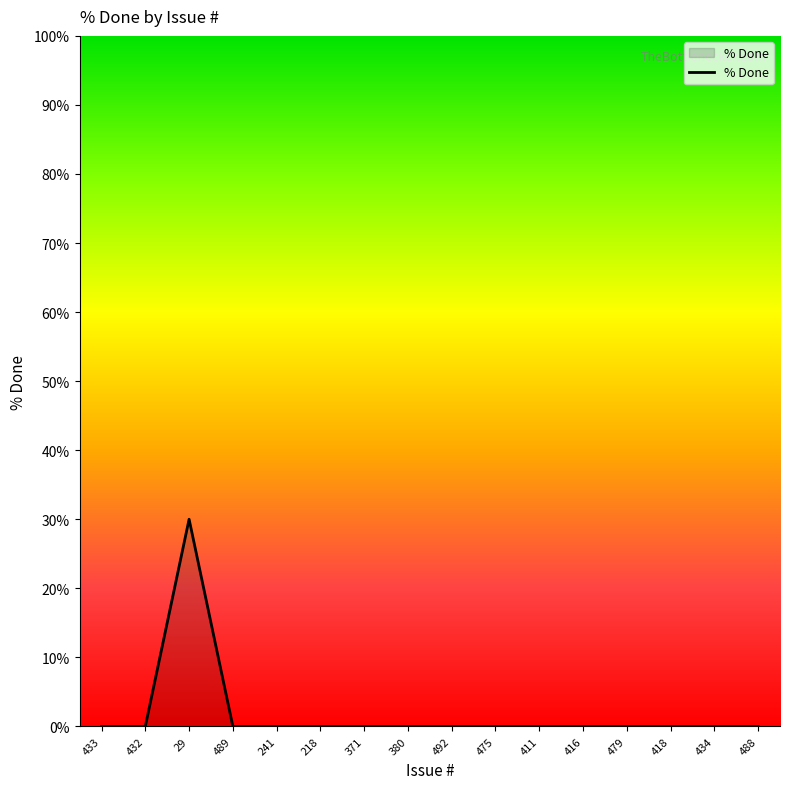

The value at 371 is -20. True or false?

False